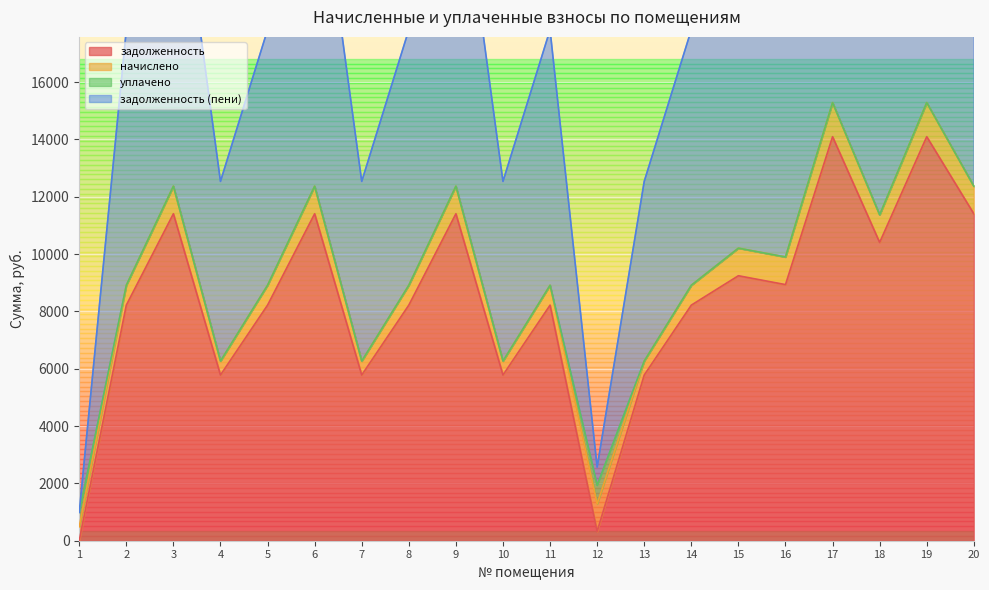

Rank the categories by задолженность (пени) value from highest to lowest.

17, 19, 3, 6, 9, 20, 18, 15, 16, 2, 5, 8, 11, 14, 4, 7, 10, 13, 12, 1